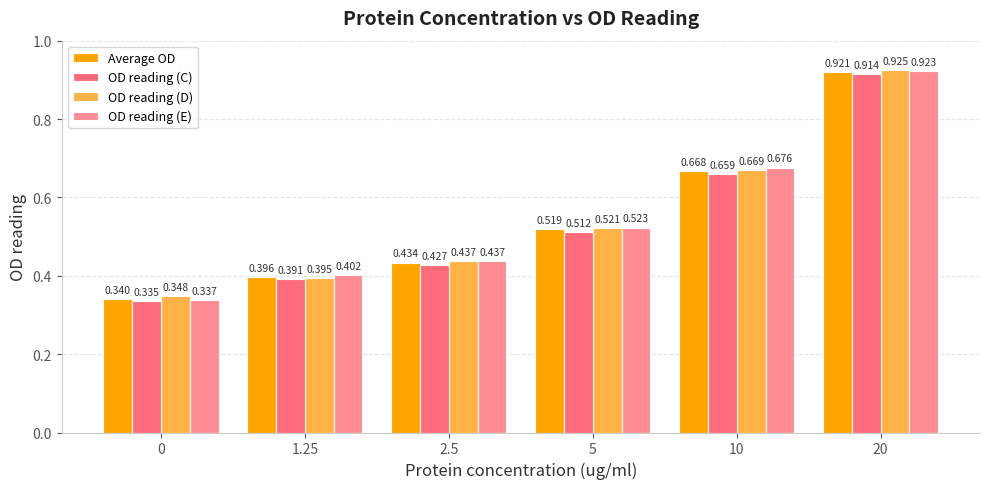

List the series in order of their peak value, highest first.

OD reading (D), OD reading (E), Average OD, OD reading (C)